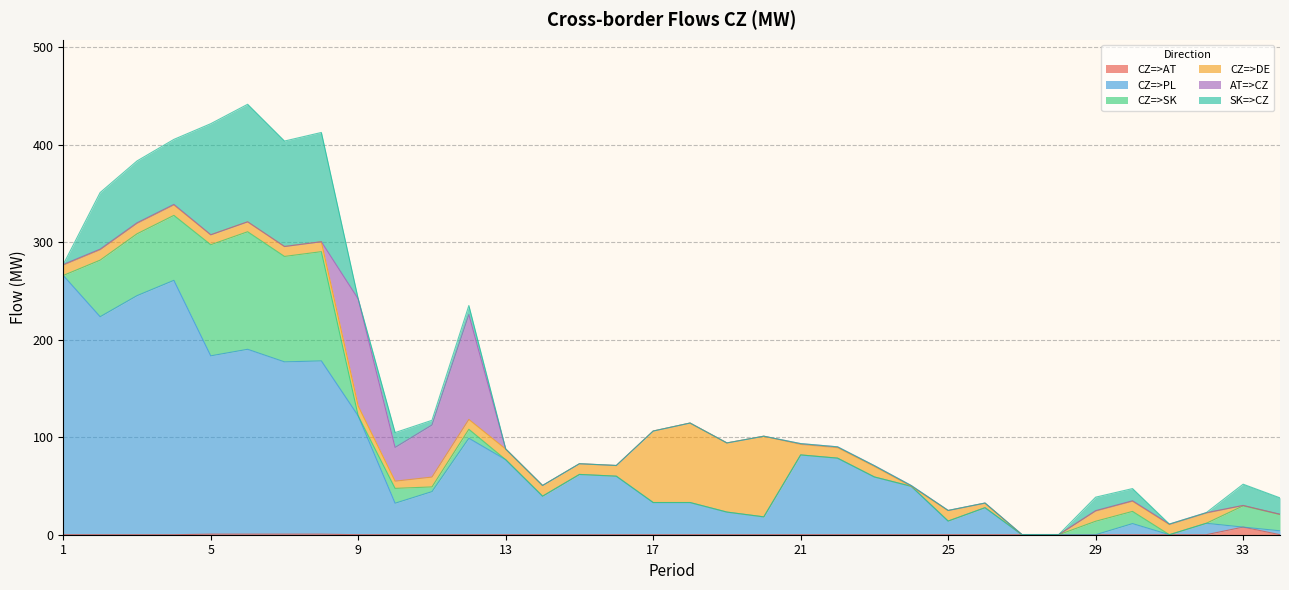

Where is CZ=>PL nearest to the value 132?

9